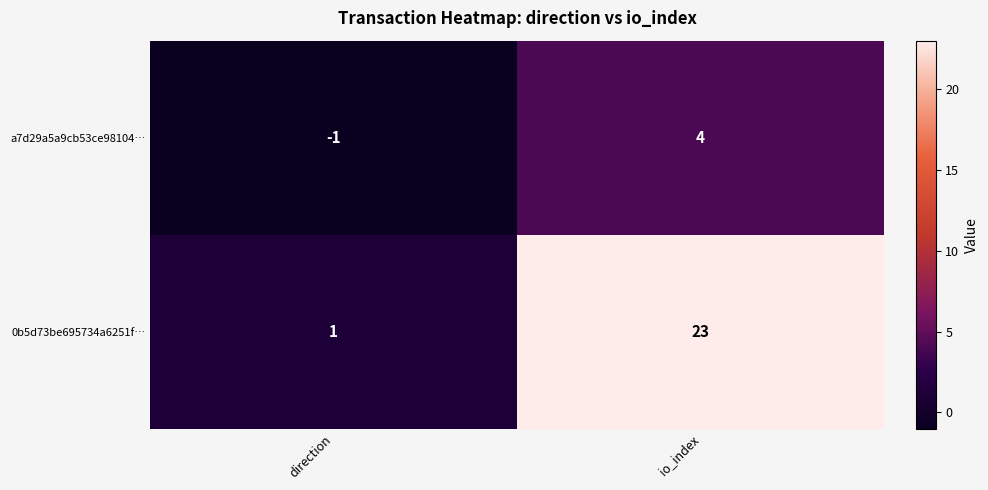

Which series has the widest spread of values?

0b5d73be695734a6251f…